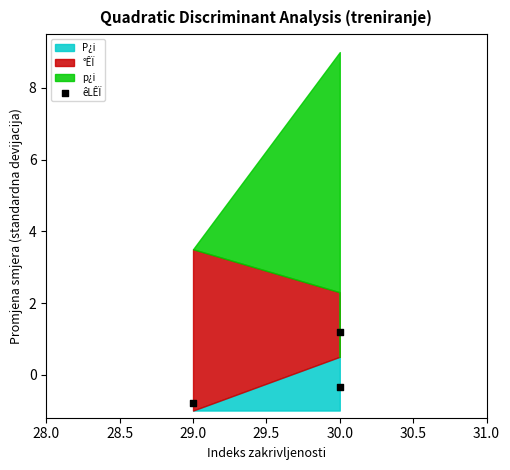

What is the average X value?

29.7